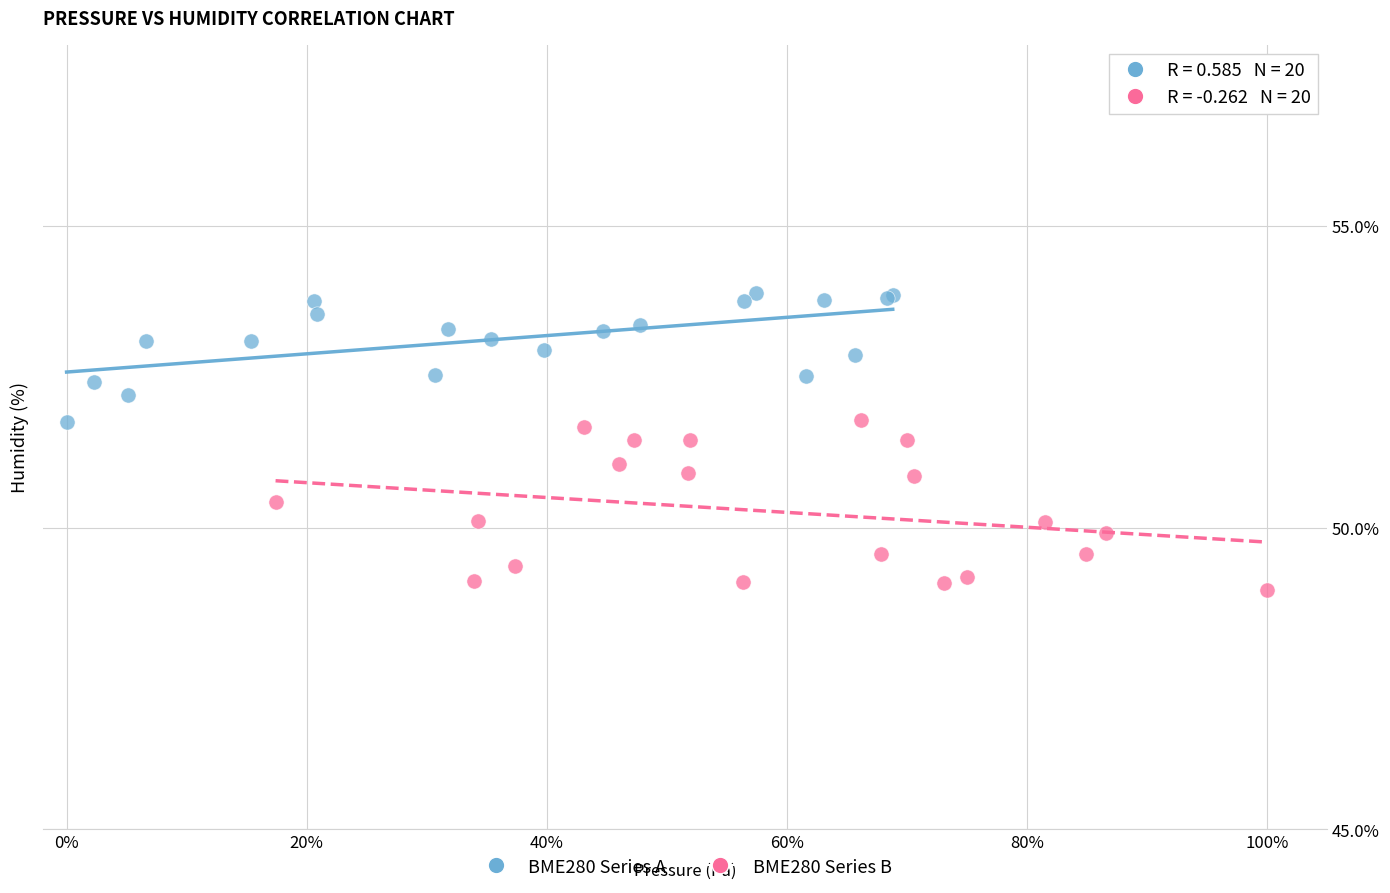

Which series contains the lowest Y value?

BME280 Series B